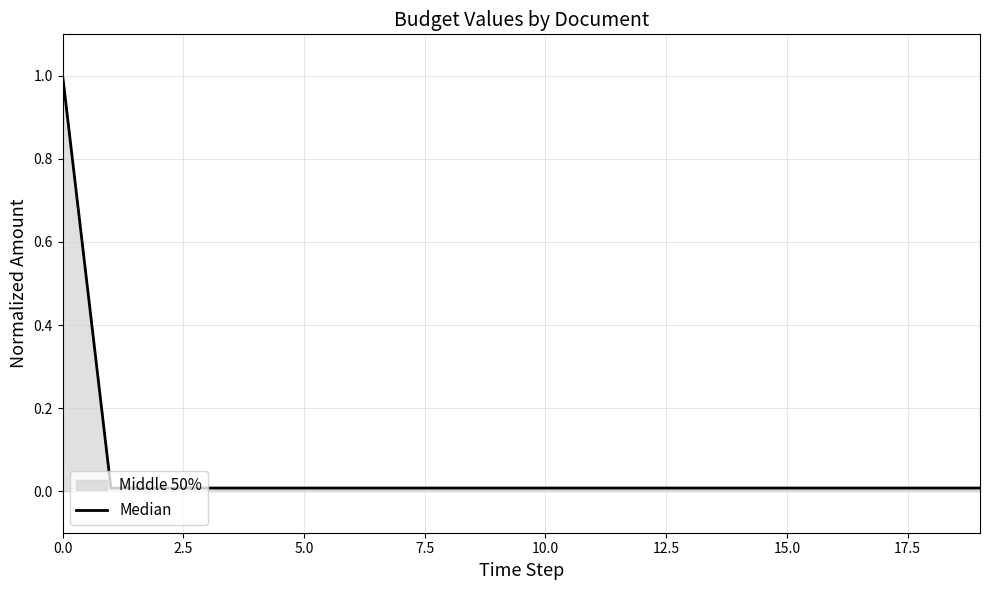

How many data points does each series have?

20